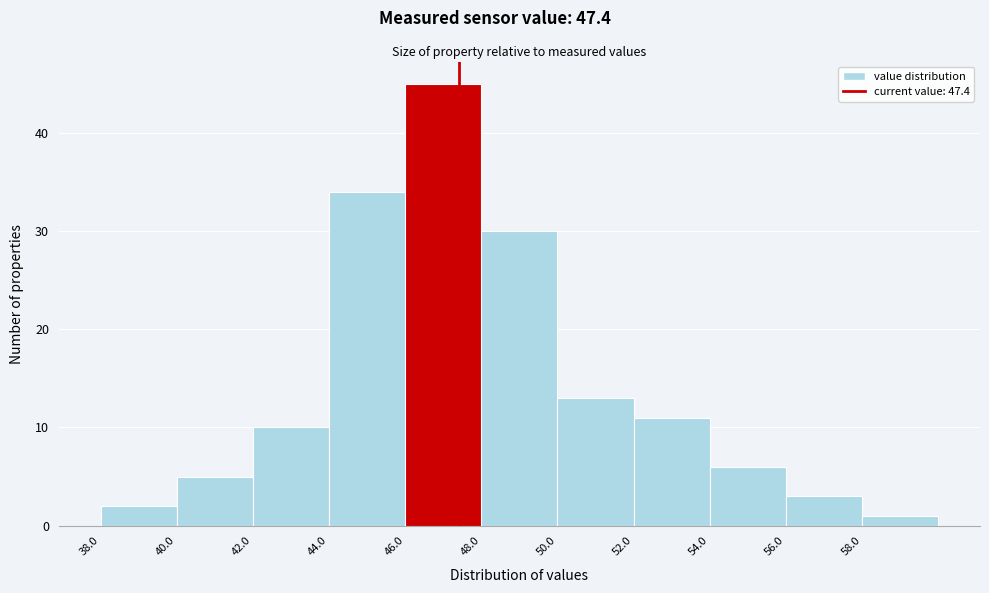

Reading left to right, transcribe this chart: for each bar, give the range it covers on the x-axis and its height. The values are not printed on the chart, so give them approximately, as read against the axis.

38 to 40: 2
40 to 42: 5
42 to 44: 10
44 to 46: 34
46 to 48: 45
48 to 50: 30
50 to 52: 13
52 to 54: 11
54 to 56: 6
56 to 58: 3
58 to 60: 1